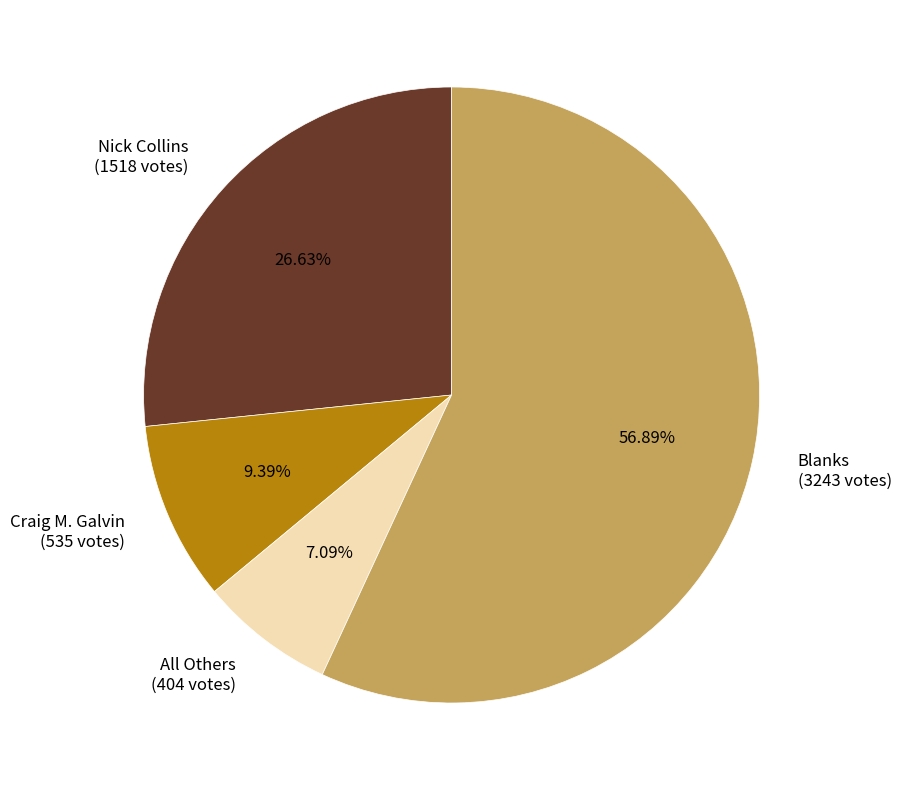

Combined, do All Others and Craig M. Galvin account for over 50%?

No